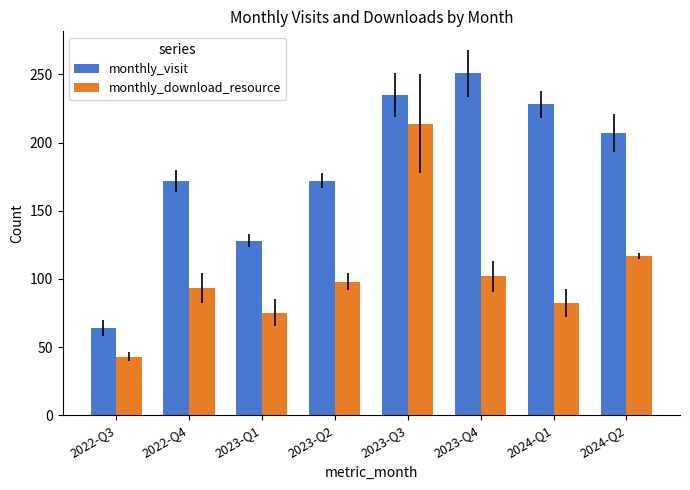

What is the value of the monthly_visit bar at the 3rd from the left?

128